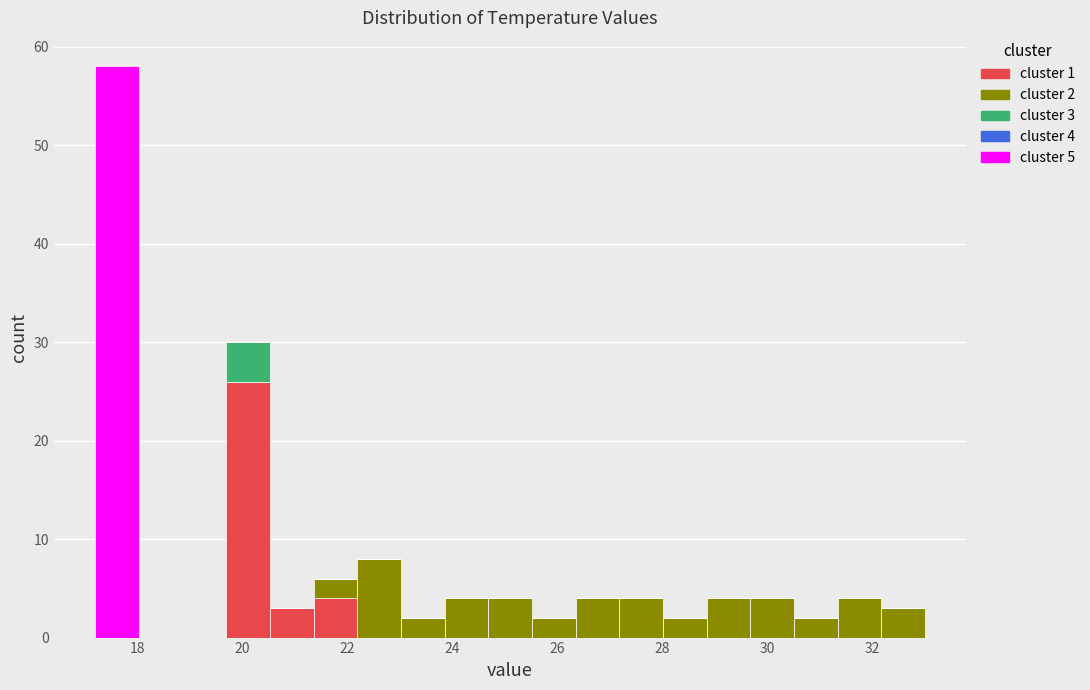

Which range on the x-axis has the tallest stacked bar (by total height)?

17.2 to 18.0